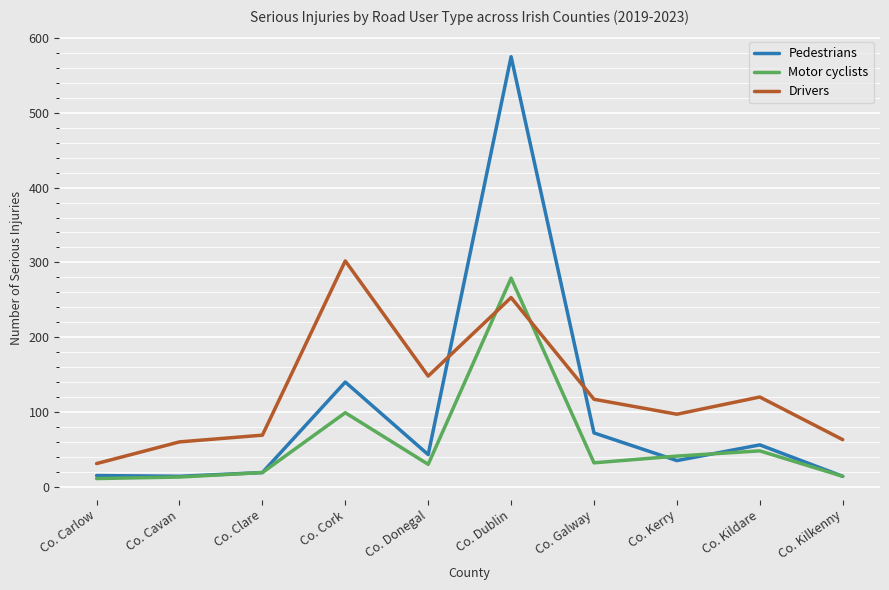

At which label does Drivers first exceed 117?

Co. Cork